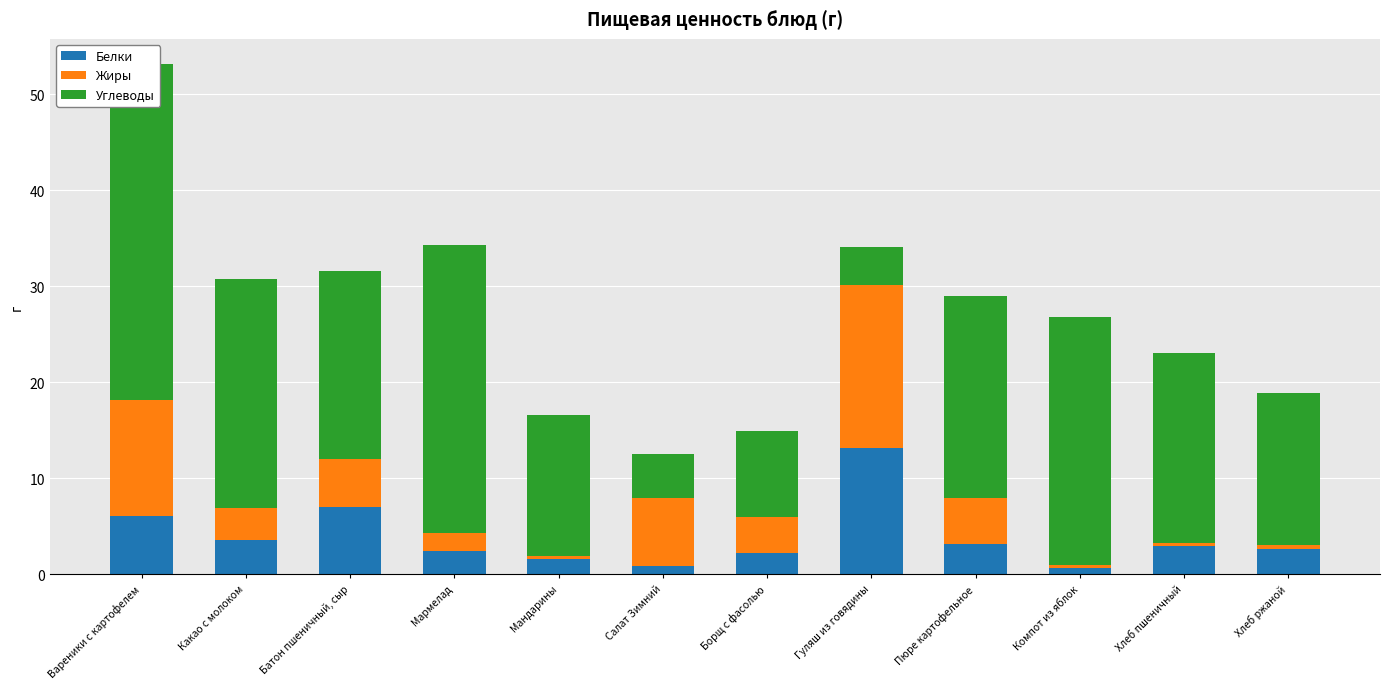

What is the average value of the Углеводы series?

18.6